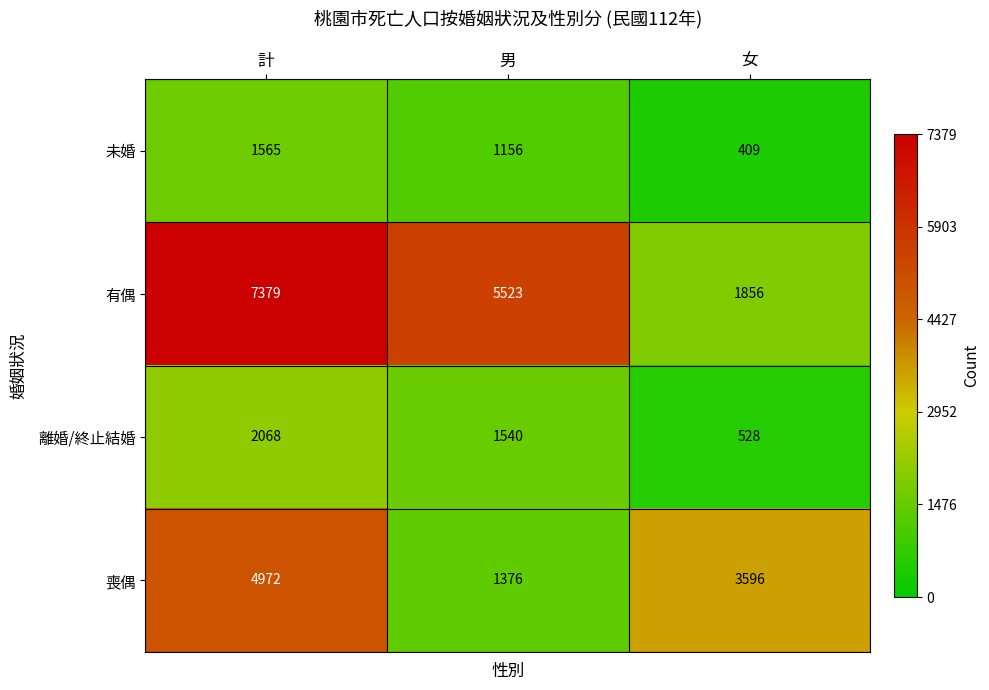

Reading left to right, list all the values displayed in this chart.

未婚: 1565	1156	409
有偶: 7379	5523	1856
離婚/終止結婚: 2068	1540	528
喪偶: 4972	1376	3596